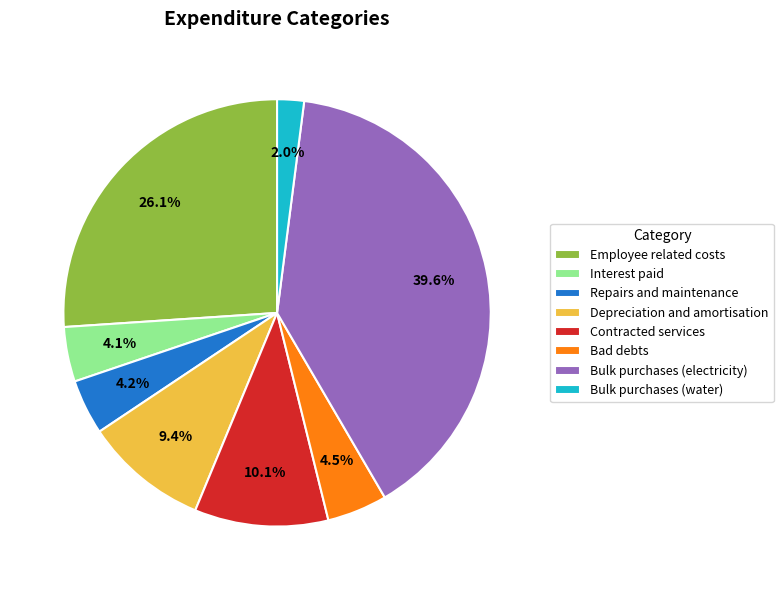

How much of the chart is everything except Contracted services?

89.9%